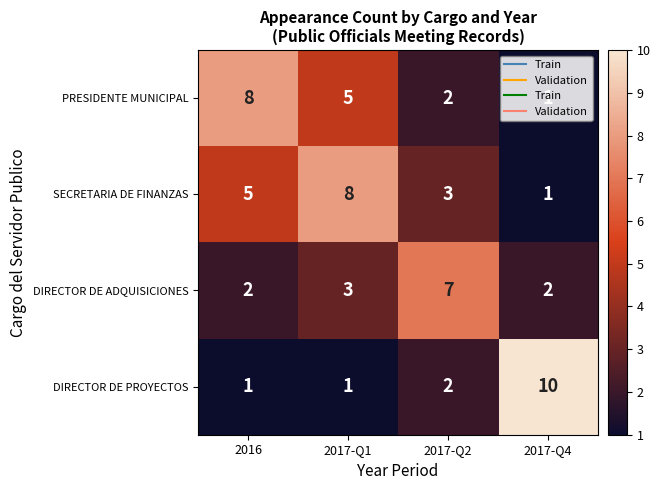

How many values in the SECRETARIA DE FINANZAS series are below 5?

2